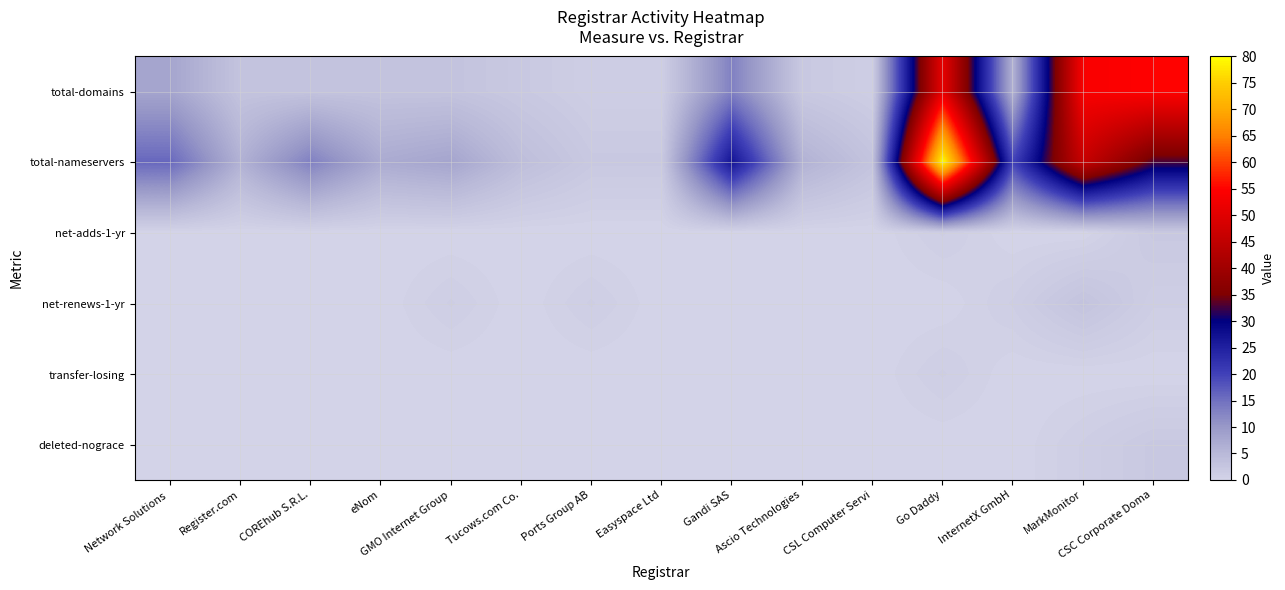

Reading left to right, list all the values displayed in this chart.

total-domains: Network Solutions =8	Register.com=3	COREhub S.R.L.=3	eNom=3	GMO Internet Group=3	Tucows.com Co.=2	Ports Group AB=1	Easyspace Ltd=1	Gandi SAS=13	Ascio Technologies=2	CSL Computer Servi=1	Go Daddy=51	InternetX GmbH=6	MarkMonitor=54	CSC Corporate Doma=55
total-nameservers: Network Solutions =16	Register.com=6	COREhub S.R.L.=13	eNom=7	GMO Internet Group=8	Tucows.com Co.=4	Ports Group AB=2	Easyspace Ltd=2	Gandi SAS=27	Ascio Technologies=6	CSL Computer Servi=3	Go Daddy=80	InternetX GmbH=20	MarkMonitor=46	CSC Corporate Doma=33
net-adds-1-yr: Network Solutions =0	Register.com=0	COREhub S.R.L.=0	eNom=0	GMO Internet Group=0	Tucows.com Co.=0	Ports Group AB=0	Easyspace Ltd=0	Gandi SAS=0	Ascio Technologies=0	CSL Computer Servi=0	Go Daddy=1	InternetX GmbH=0	MarkMonitor=0	CSC Corporate Doma=2
net-renews-1-yr: Network Solutions =0	Register.com=0	COREhub S.R.L.=0	eNom=0	GMO Internet Group=1	Tucows.com Co.=0	Ports Group AB=1	Easyspace Ltd=0	Gandi SAS=0	Ascio Technologies=0	CSL Computer Servi=0	Go Daddy=0	InternetX GmbH=1	MarkMonitor=3	CSC Corporate Doma=1
transfer-losing: Network Solutions =0	Register.com=0	COREhub S.R.L.=0	eNom=0	GMO Internet Group=0	Tucows.com Co.=0	Ports Group AB=0	Easyspace Ltd=0	Gandi SAS=0	Ascio Technologies=0	CSL Computer Servi=0	Go Daddy=1	InternetX GmbH=0	MarkMonitor=0	CSC Corporate Doma=0
deleted-nograce: Network Solutions =0	Register.com=0	COREhub S.R.L.=0	eNom=0	GMO Internet Group=0	Tucows.com Co.=0	Ports Group AB=0	Easyspace Ltd=0	Gandi SAS=0	Ascio Technologies=0	CSL Computer Servi=0	Go Daddy=0	InternetX GmbH=0	MarkMonitor=1	CSC Corporate Doma=2